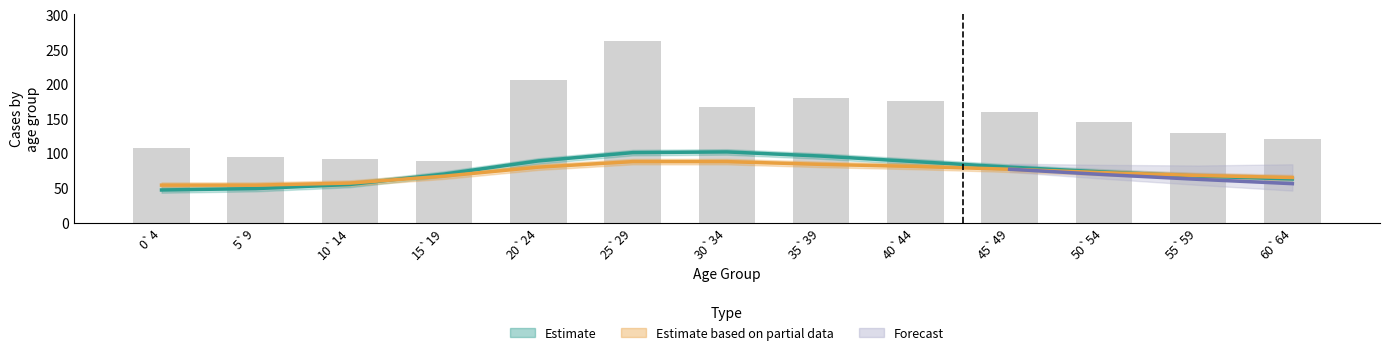

Rank the categories by value from highest to lowest.

25`29, 20`24, 35`39, 40`44, 30`34, 45`49, 50`54, 55`59, 60`64, 0`4, 5`9, 10`14, 15`19